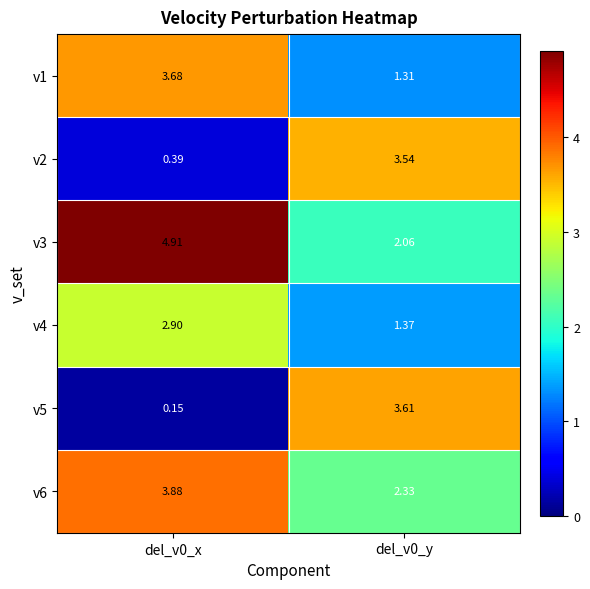

Is the value of v2 at del_v0_x greater than the value of v1 at del_v0_x?

No